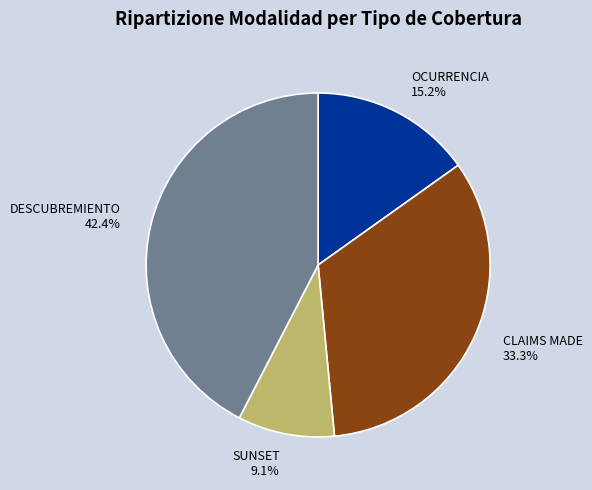

To the nearest percent, what is the difference between the largest and smallest slice percentages?

33%